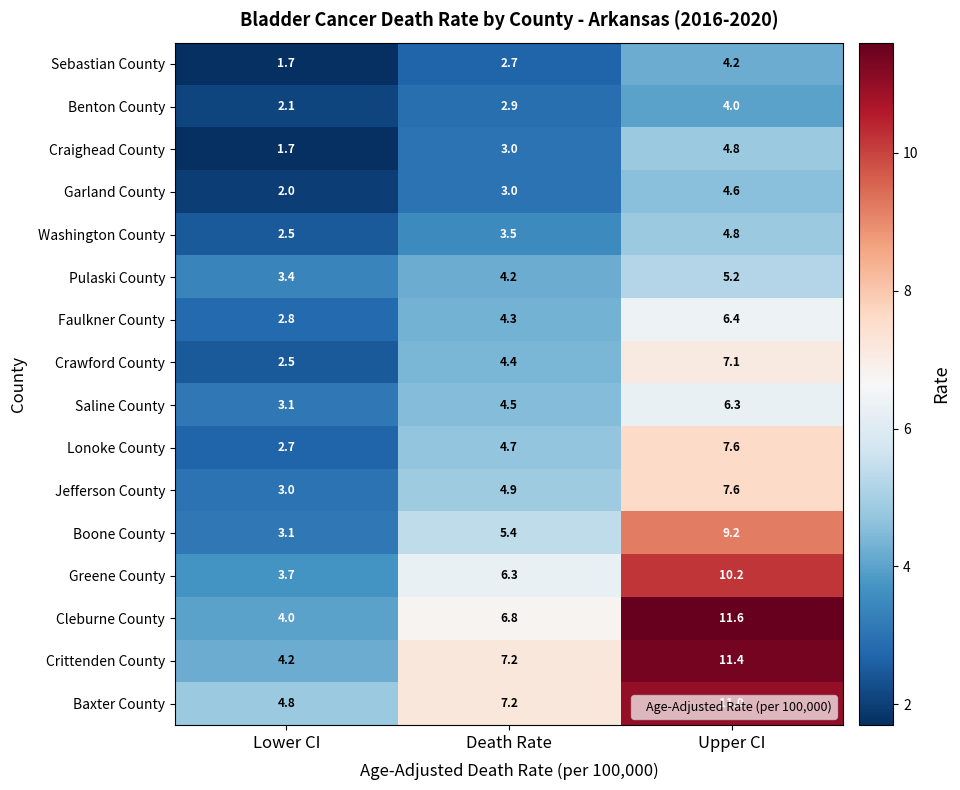

Rank the categories by Lonoke County value from lowest to highest.

Lower CI, Death Rate, Upper CI